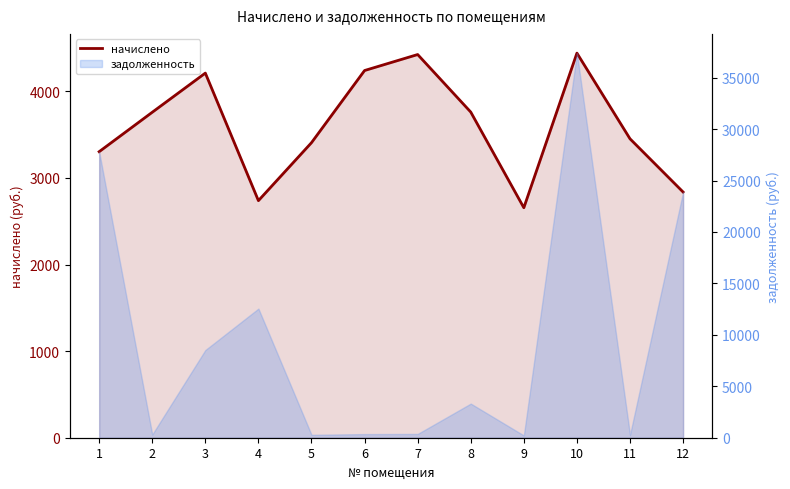

What is the difference between the maximum and second lowest values?

1703.8